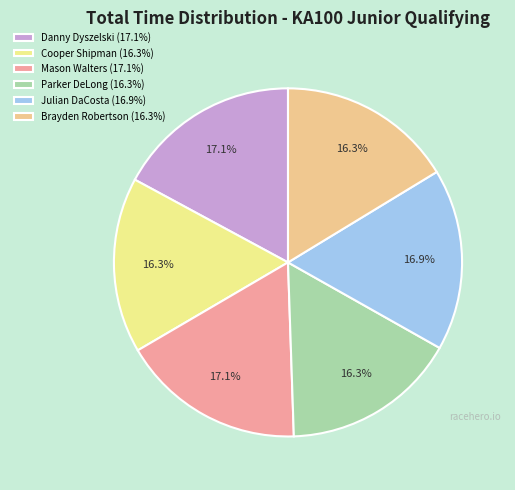

How many segments does this pie chart have?

6